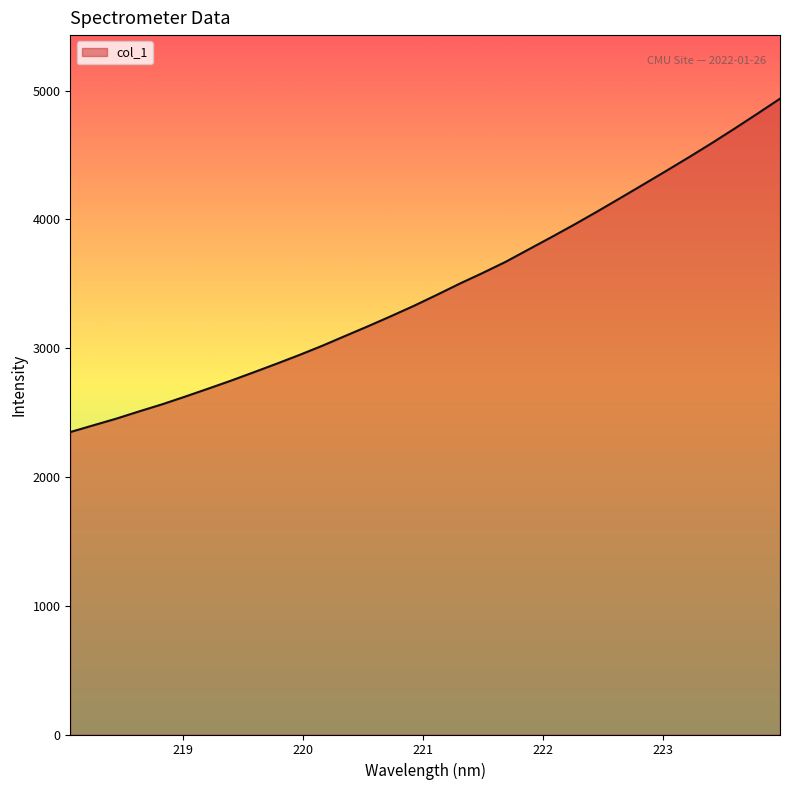

What is the difference between the maximum and minimum values?

2588.4